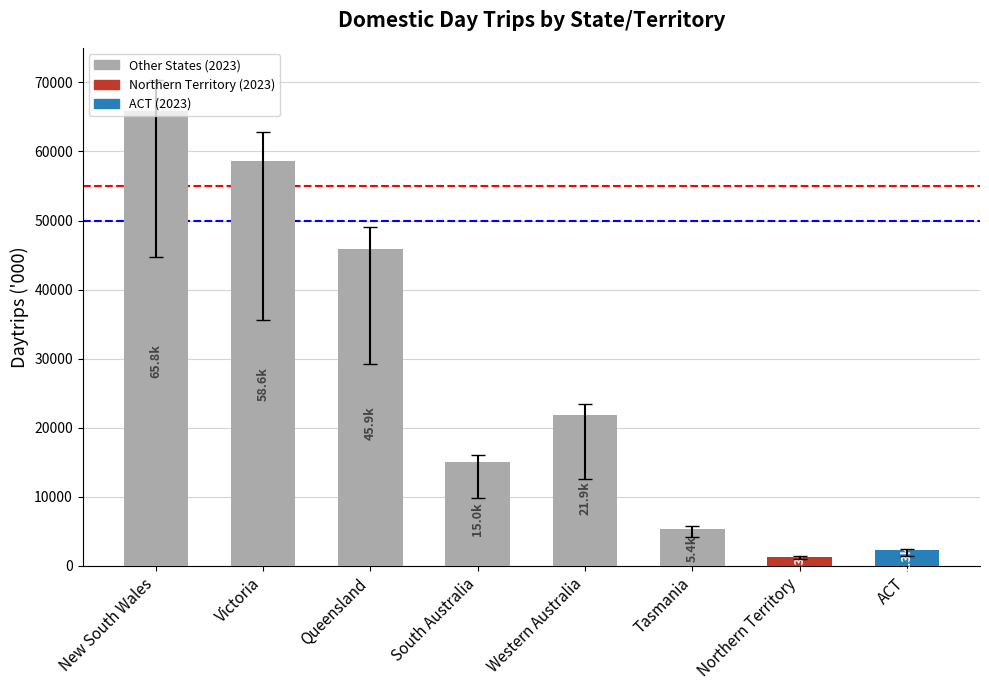

List the labels in order of value, smallest first.

Northern Territory, ACT, Tasmania, South Australia, Western Australia, Queensland, Victoria, New South Wales